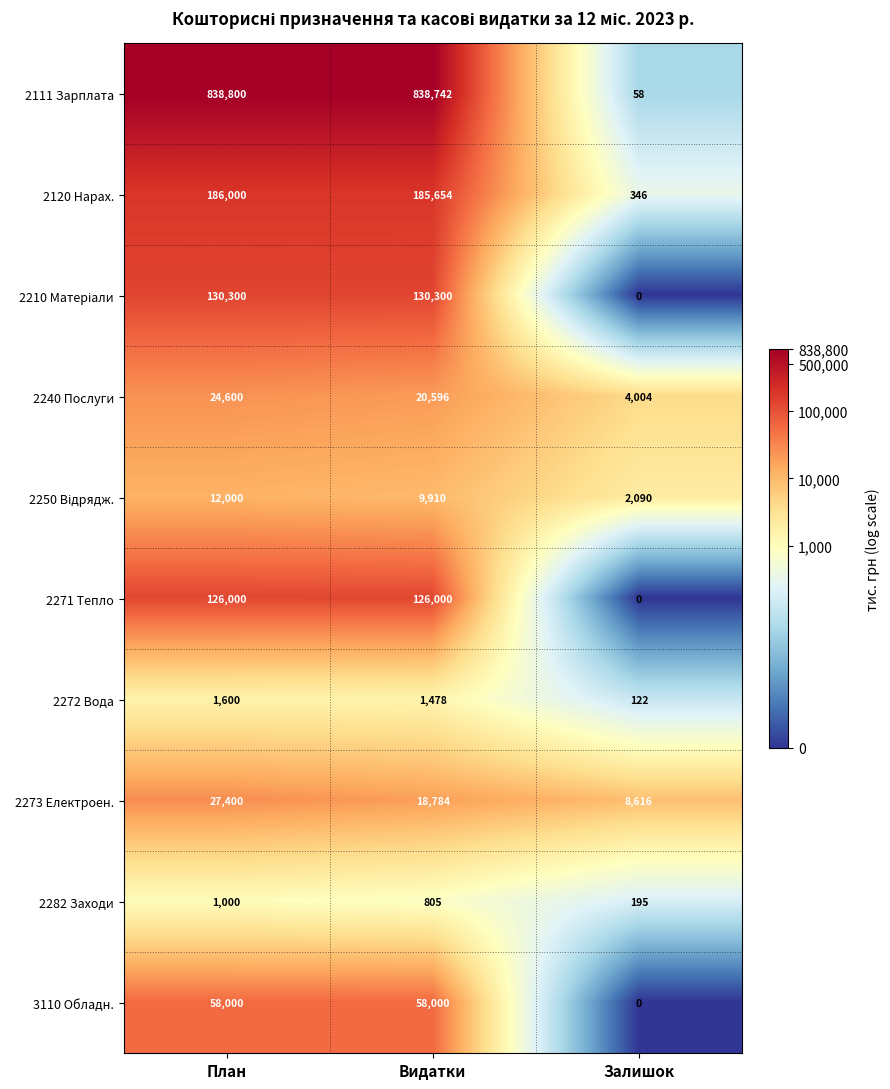

How many categories are shown in the chart?

3